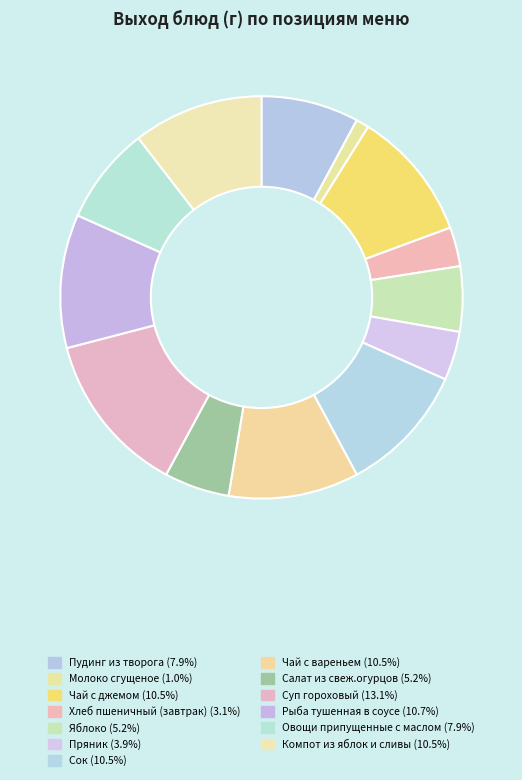

Is the sum of Рыба тушенная в соусе and Хлеб пшеничный (завтрак) greater than half?

No